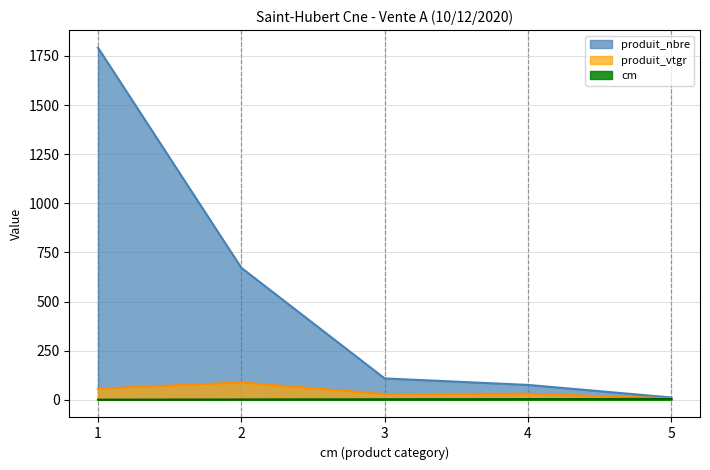

Reading left to right, transcribe all the data shown in this chart.

cm: 1.0	2.0	3.0	4.0	5.0
produit_nbre: 1792.0	672.0	109.0	76.0	12.0
produit_vtgr: 56.5	88.2	29.4	30.9	7.8